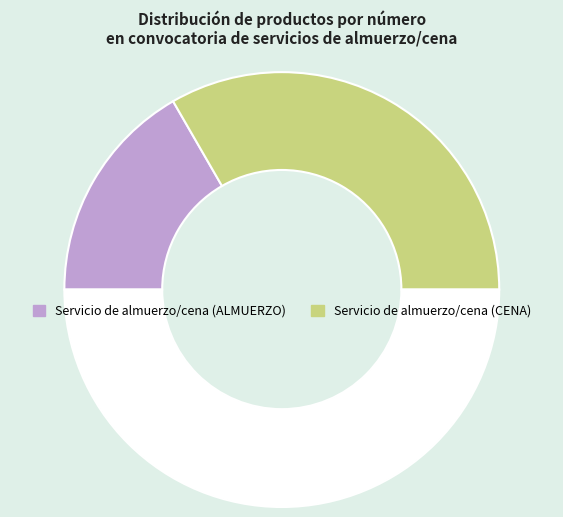

How many segments does this pie chart have?

3